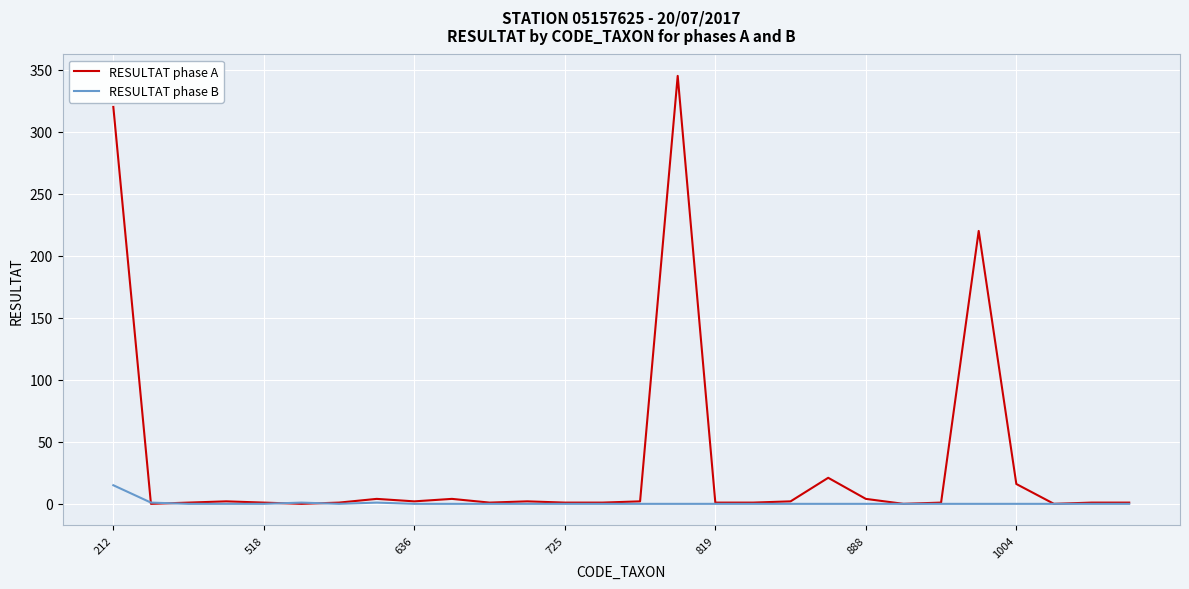

Which series has the largest total across all categories?

RESULTAT phase A